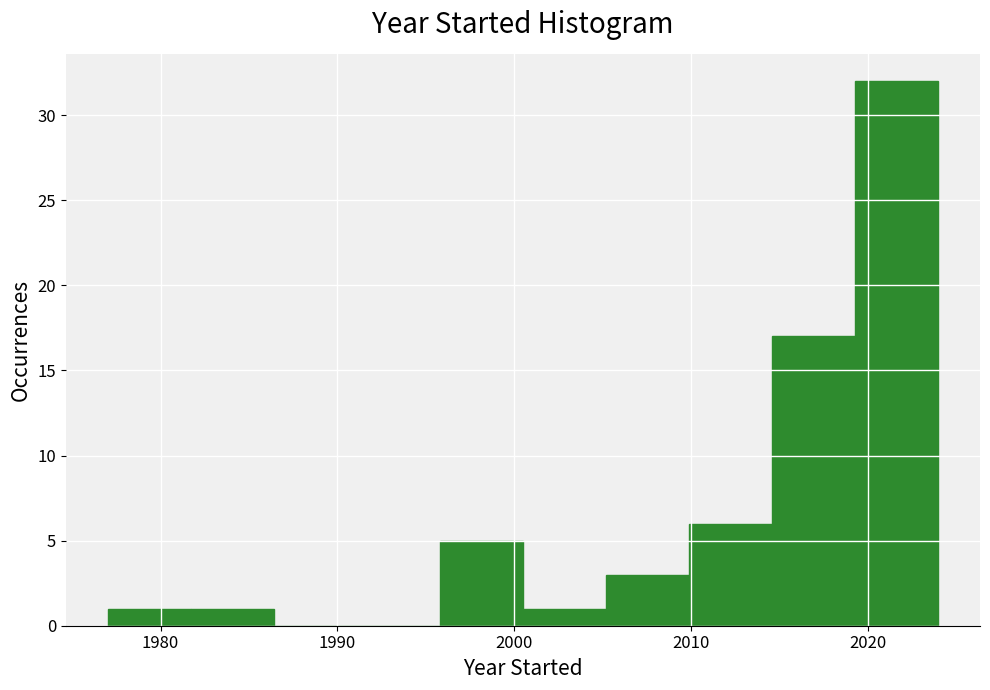

Over which range of the x-axis is the bar tallest?

2019.3 to 2024.0